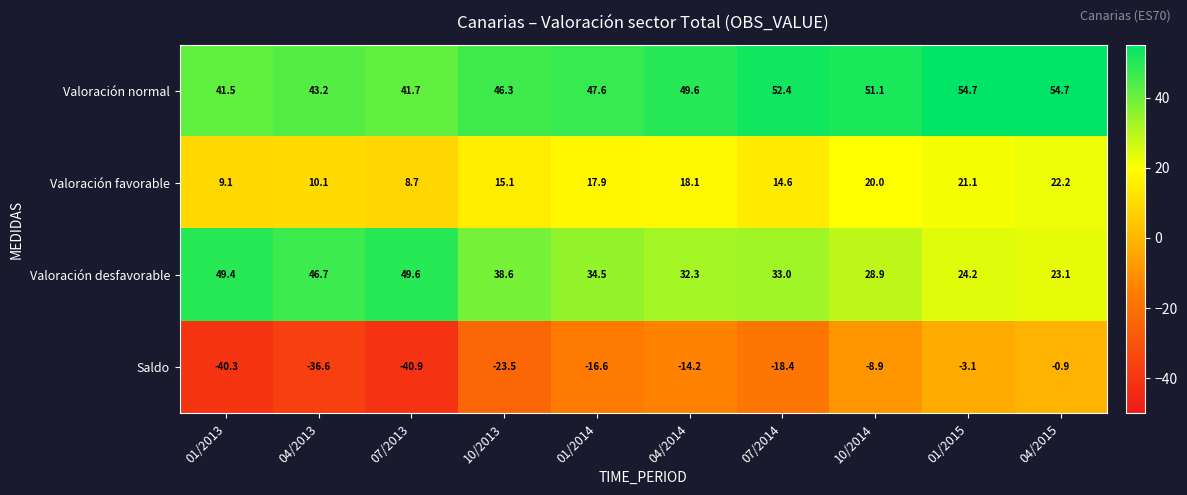

How many values in the Valoración normal series exceed 49?

5